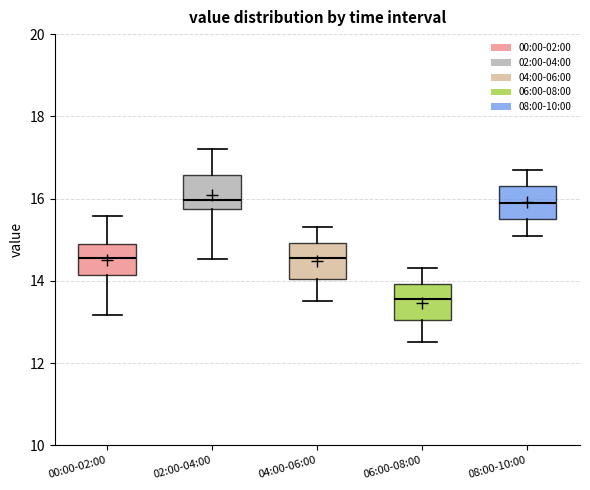

Reading left to right, transcribe this box plot: for each box, give where its median line is, the range the box spans, and where its two whiskers end, as read against the y-axis. The values are not printed on the chart, so give them approximately, as read against the axis.

00:00-02:00: median 14.6, box 14.2 to 15.0, whiskers 13.2 to 15.6
02:00-04:00: median 16.0, box 15.8 to 16.6, whiskers 14.6 to 17.2
04:00-06:00: median 14.6, box 14.0 to 15.0, whiskers 13.6 to 15.4
06:00-08:00: median 13.6, box 13.0 to 14.0, whiskers 12.6 to 14.4
08:00-10:00: median 16.0, box 15.6 to 16.4, whiskers 15.2 to 16.8